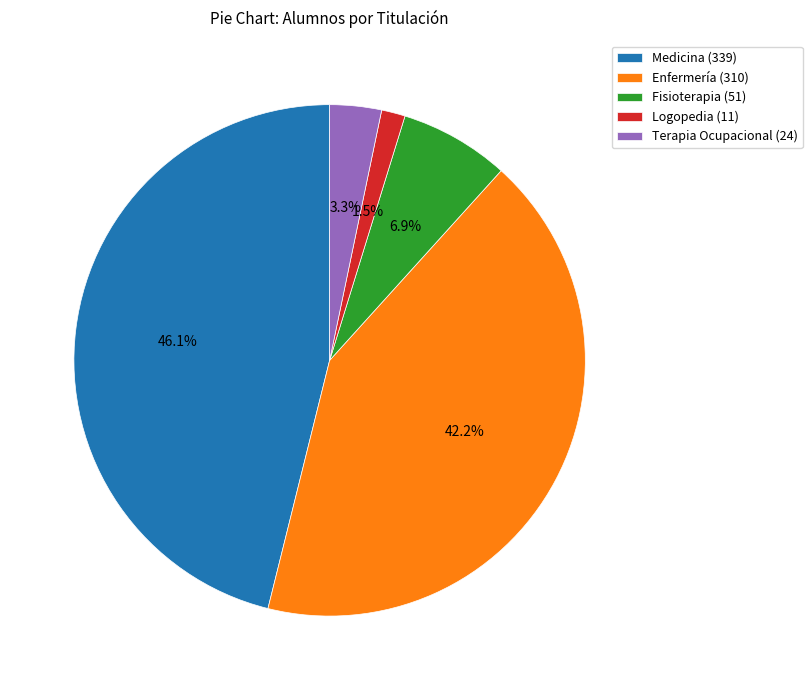

Is there a majority slice in this chart?

No